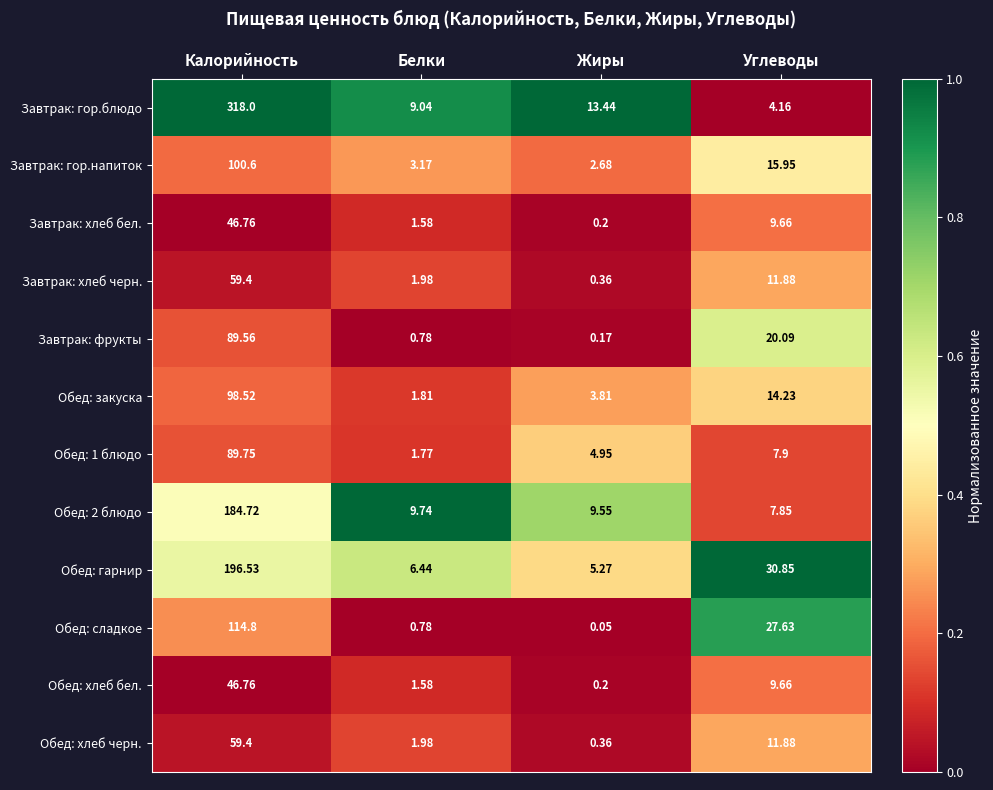

At which category does the chart reach its minimum across all series?

Жиры